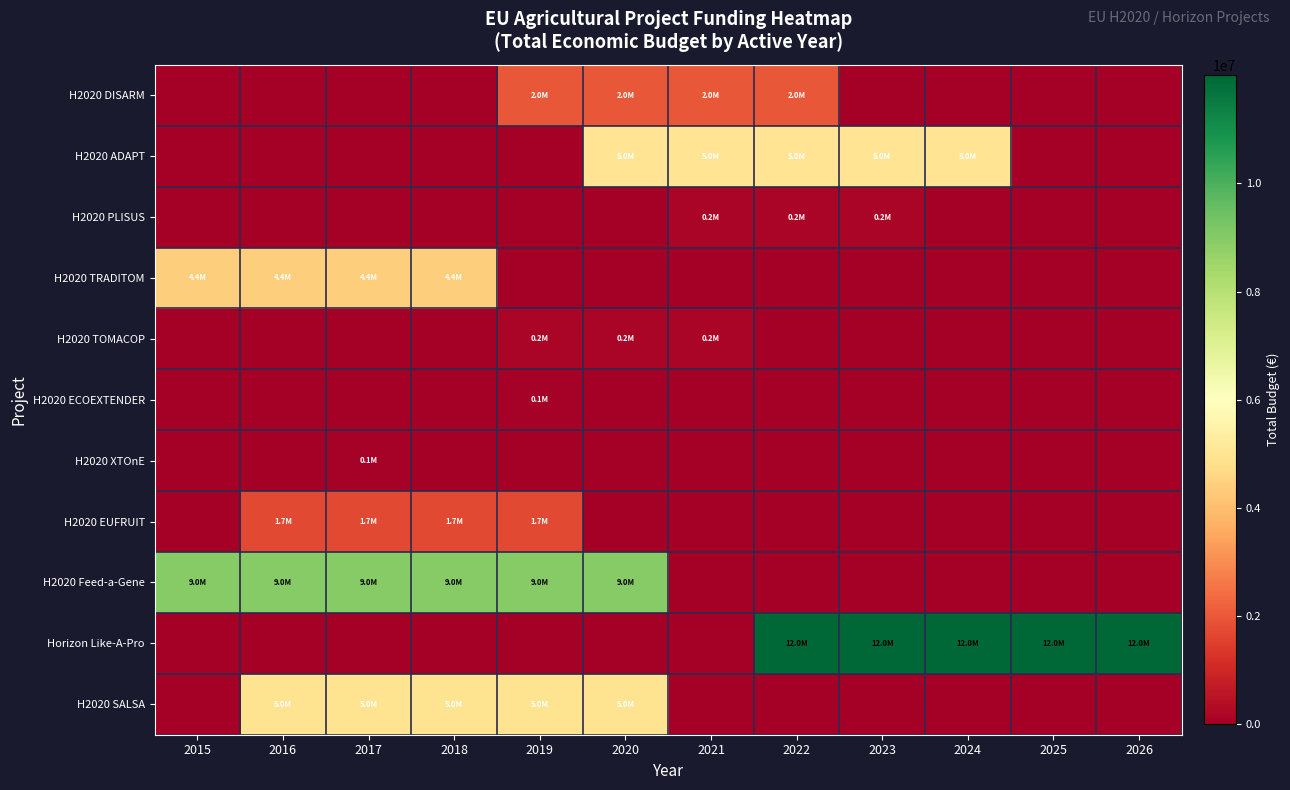

Between 2022 and 2021, which is larger?

2022